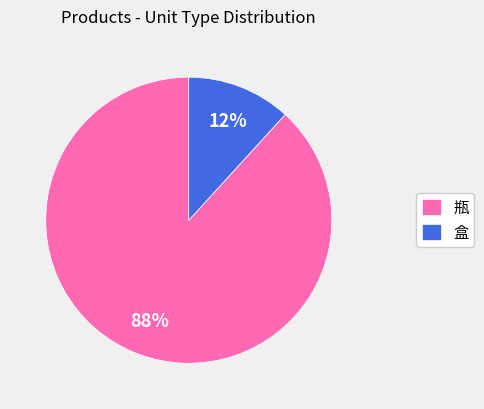

Does any single category account for the majority?

Yes